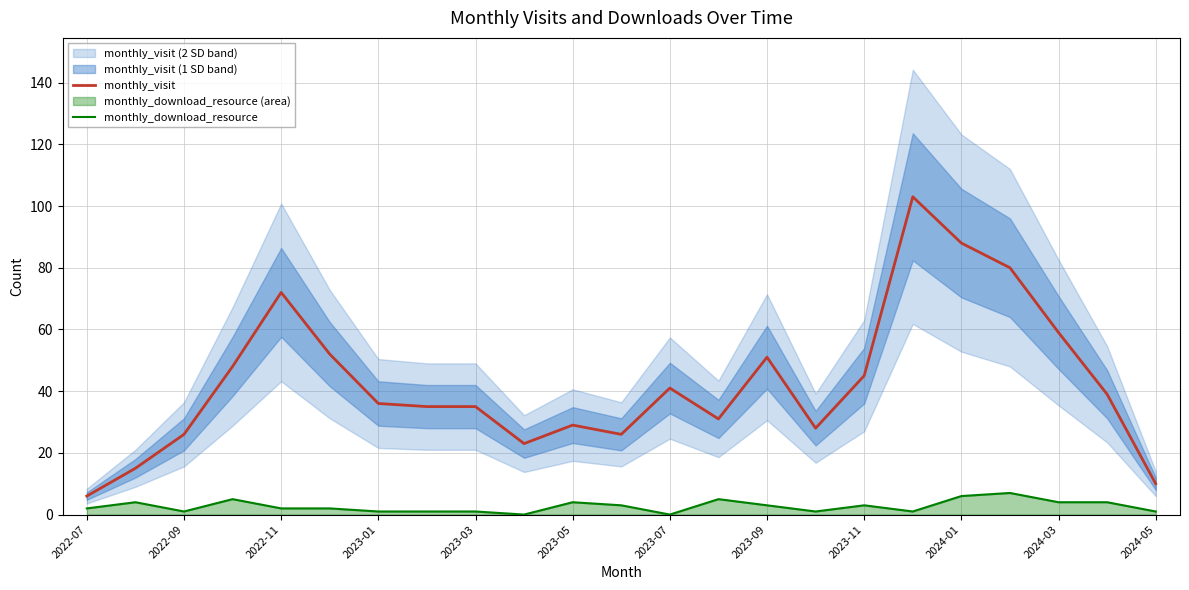

The value of monthly_visit at 2022-11 is 30. True or false?

False